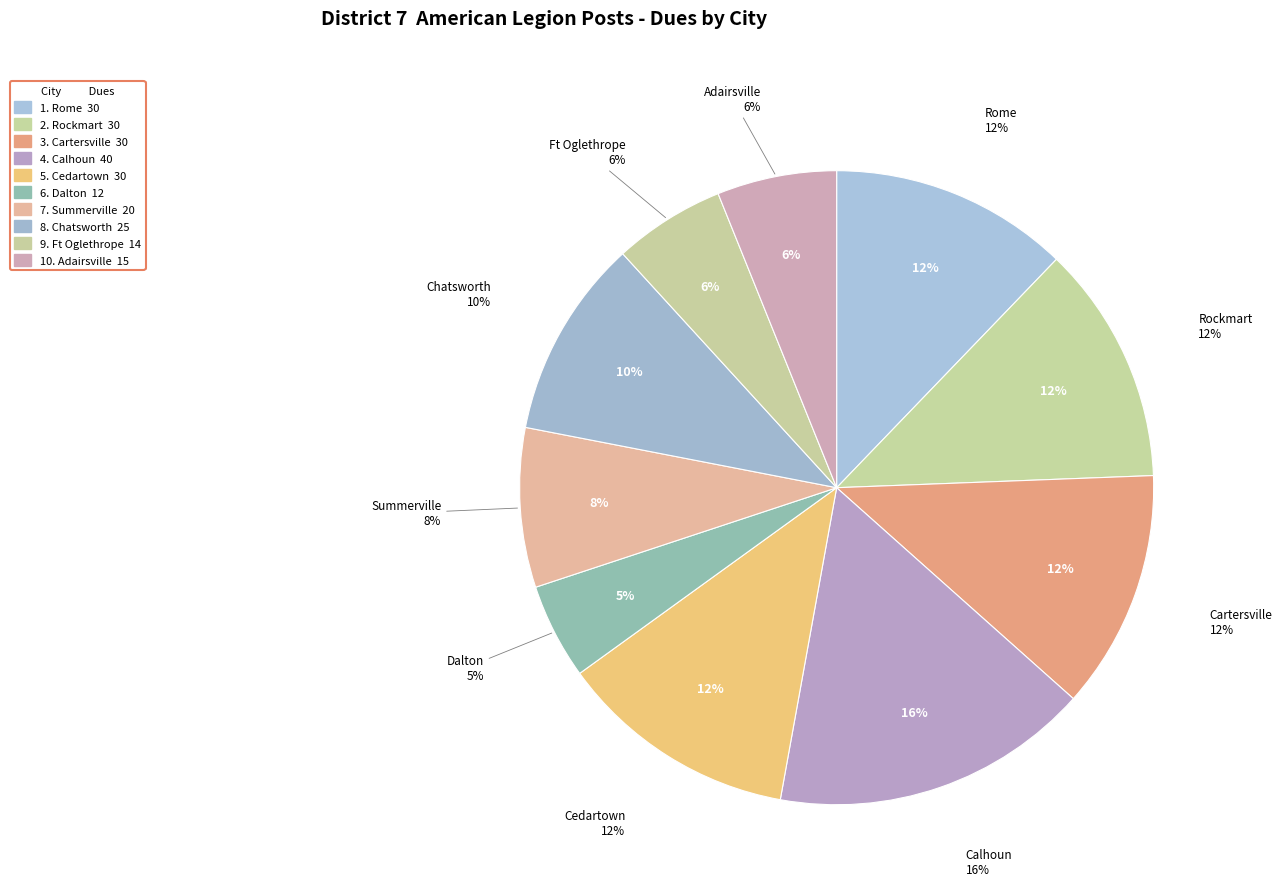

Is there a majority slice in this chart?

No